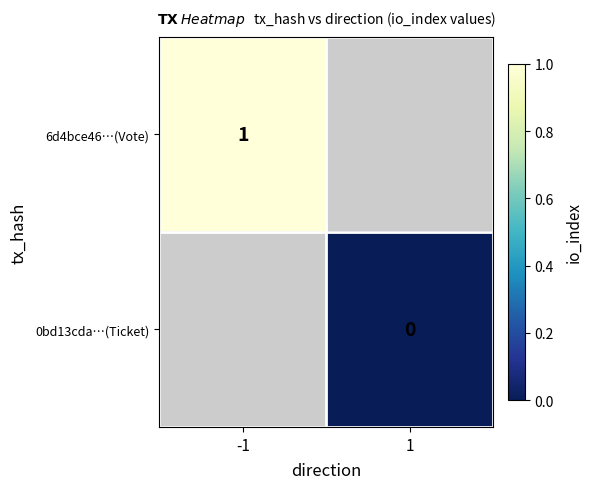

The value of 6d4bce46…(Vote) at -1 is 1. True or false?

True